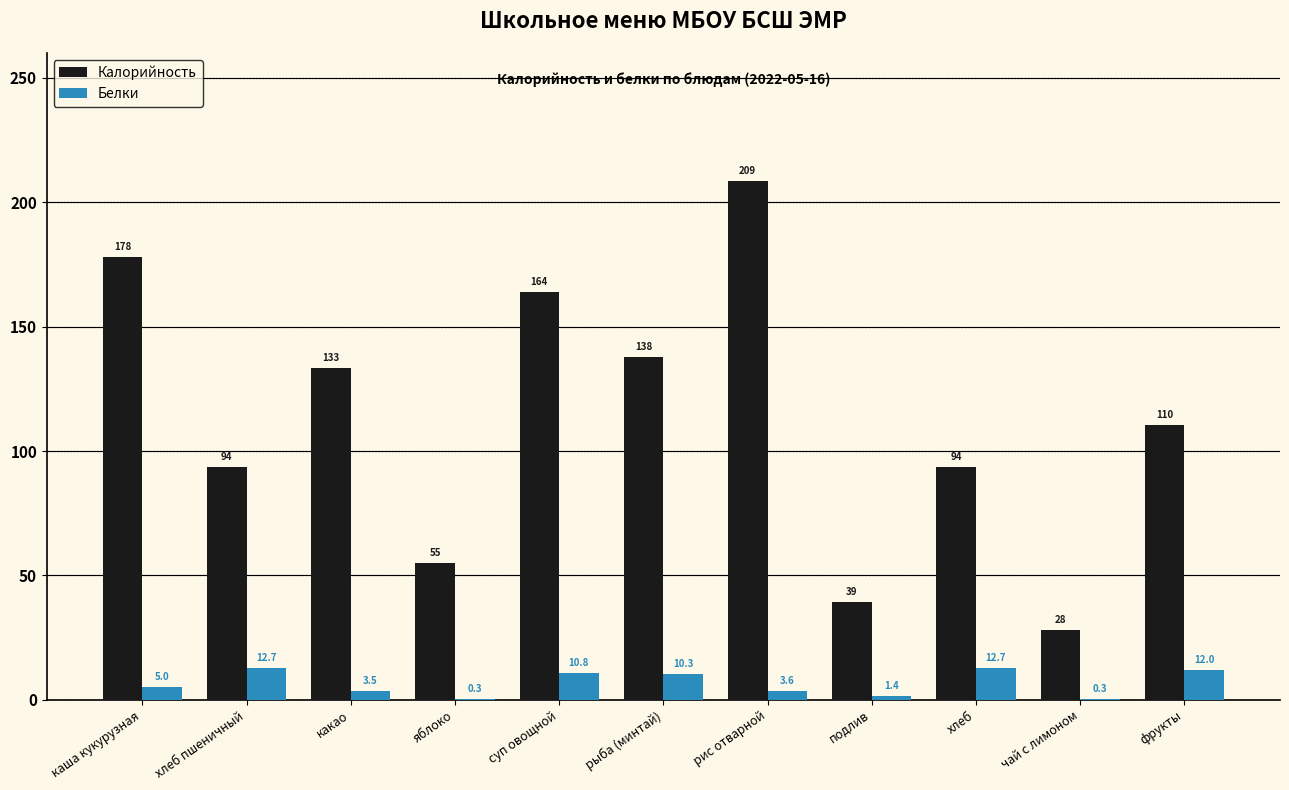

Is it true that Калорийность equals 31.6 at хлеб пшеничный?

False